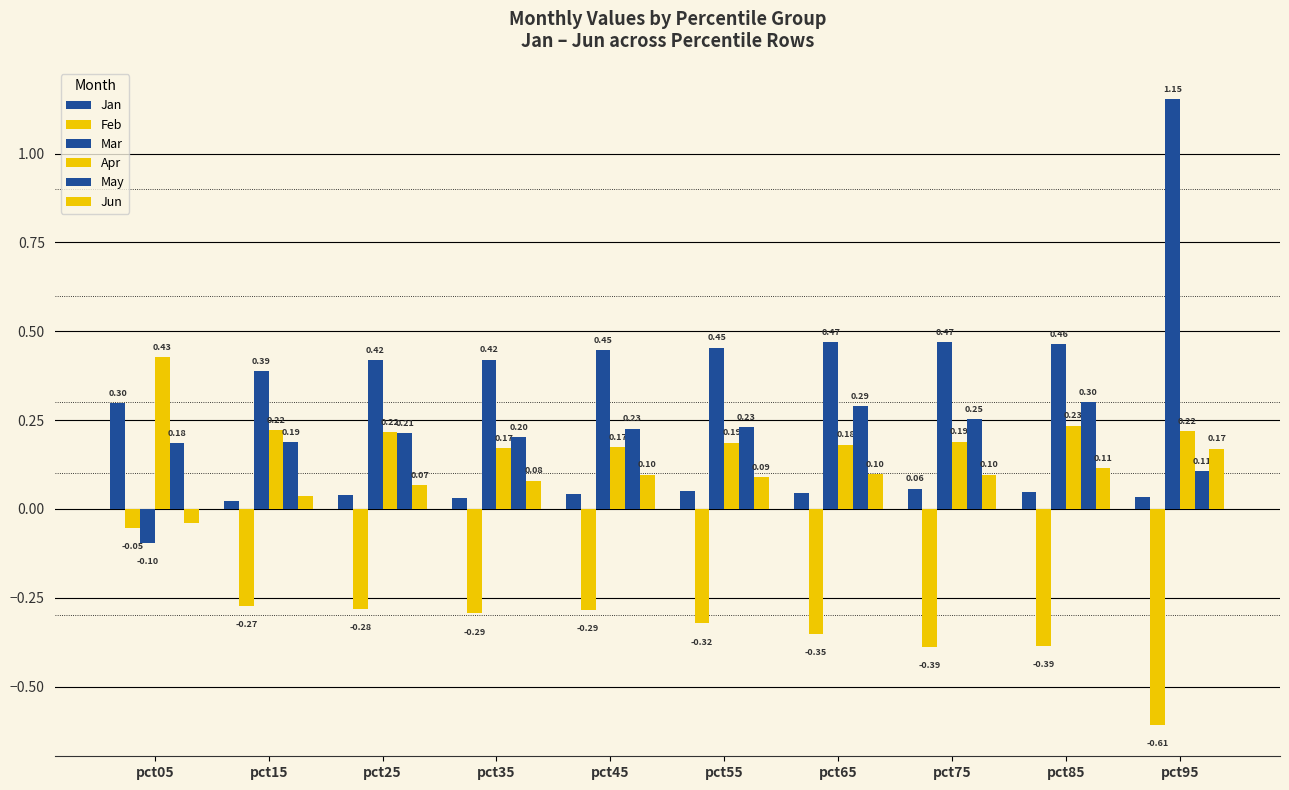

How many bars are there in total?

60